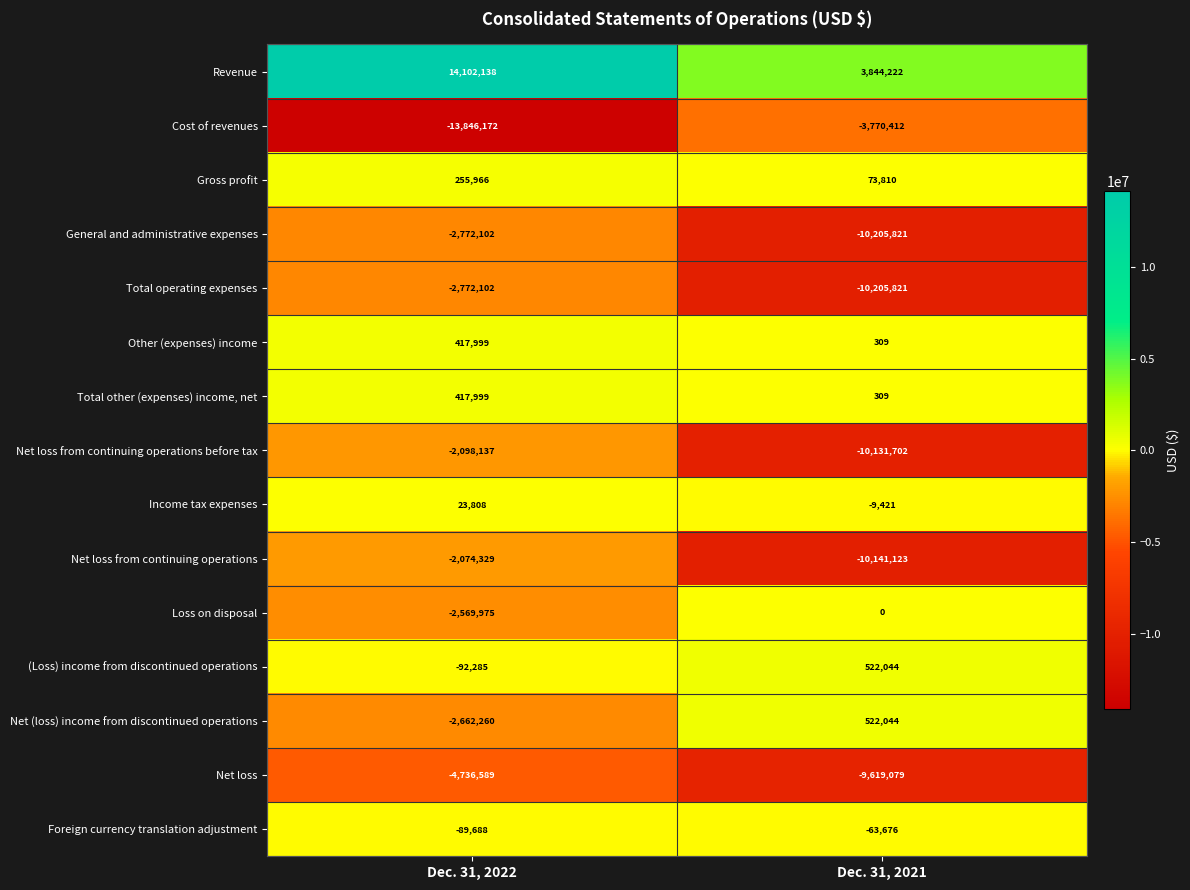

What is the difference between the Total other (expenses) income, net values at Dec. 31, 2021 and Dec. 31, 2022?

417690